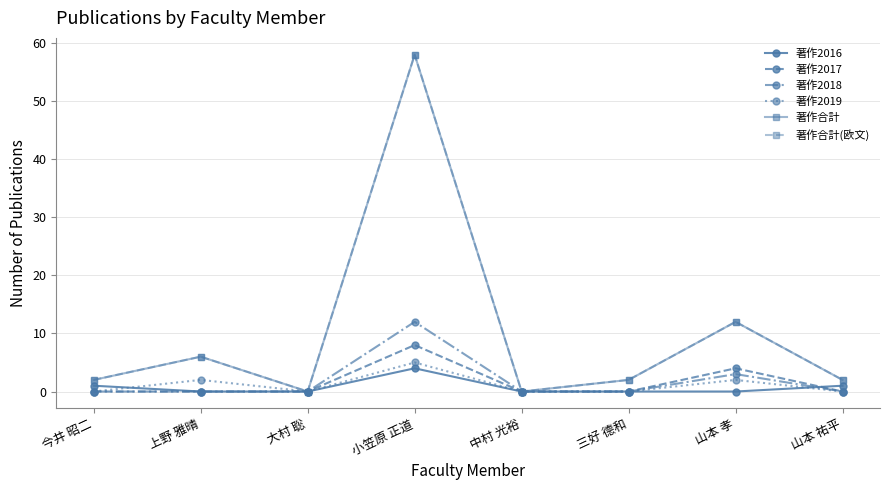

At which category does the chart reach its minimum across all series?

上野 雅晴